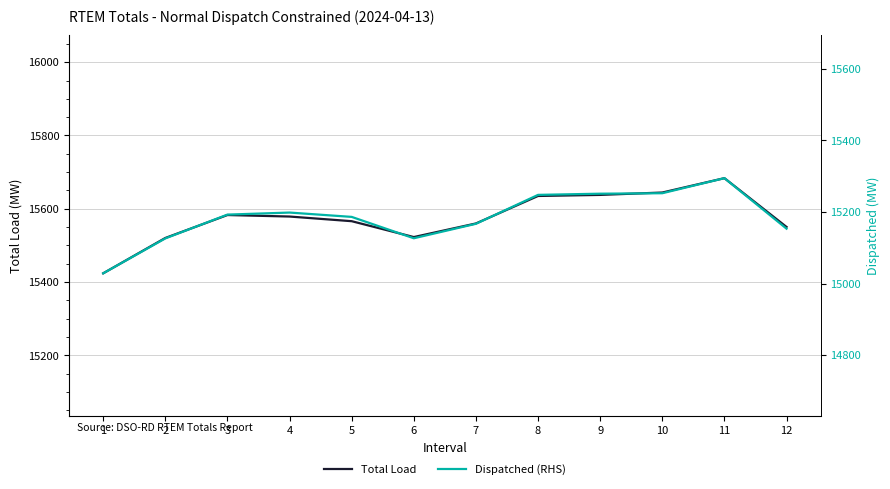

True or false: Total Load has more than 1 interior local peaks.

True